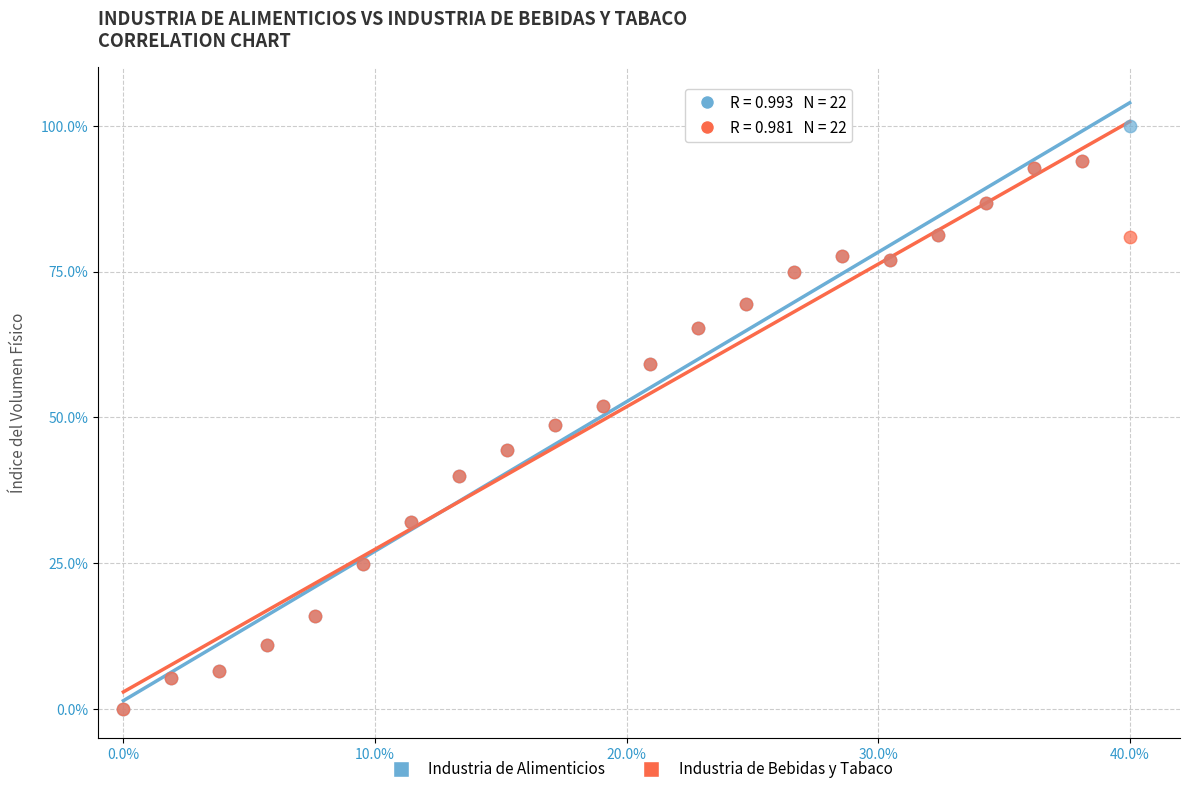

What are all the series names shown in the legend?

Industria de Alimenticios, Industria de Bebidas y Tabaco